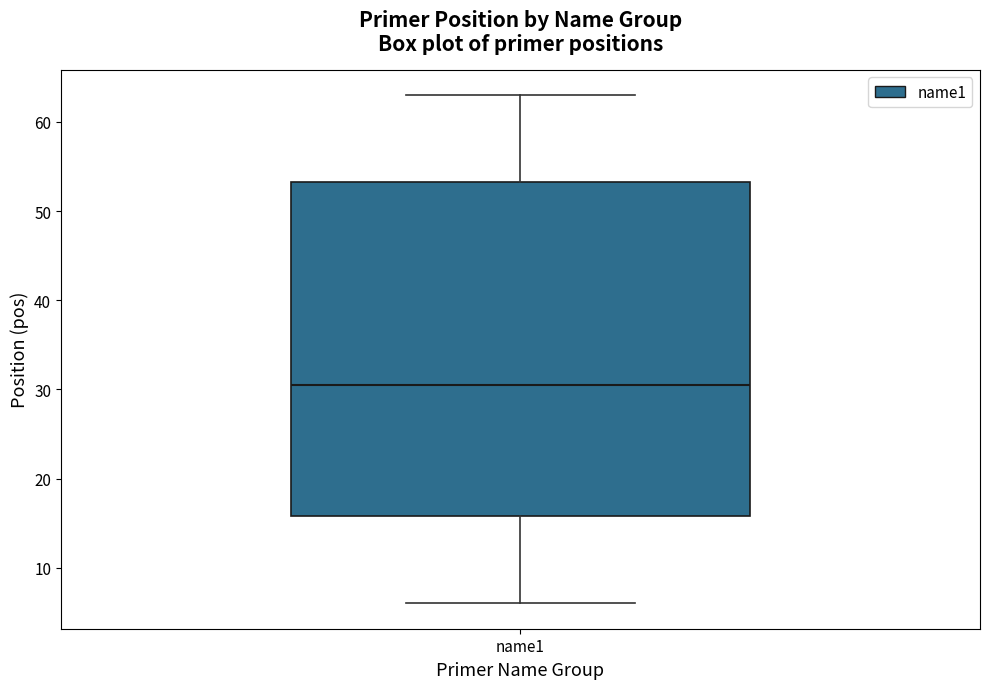

Transcribe this box plot: give where the median line is, the range the box spans, and where the two whiskers end, as read against the y-axis. The values are not printed on the chart, so give them approximately, as read against the axis.

median 31, box 16 to 53, whiskers 6 to 63